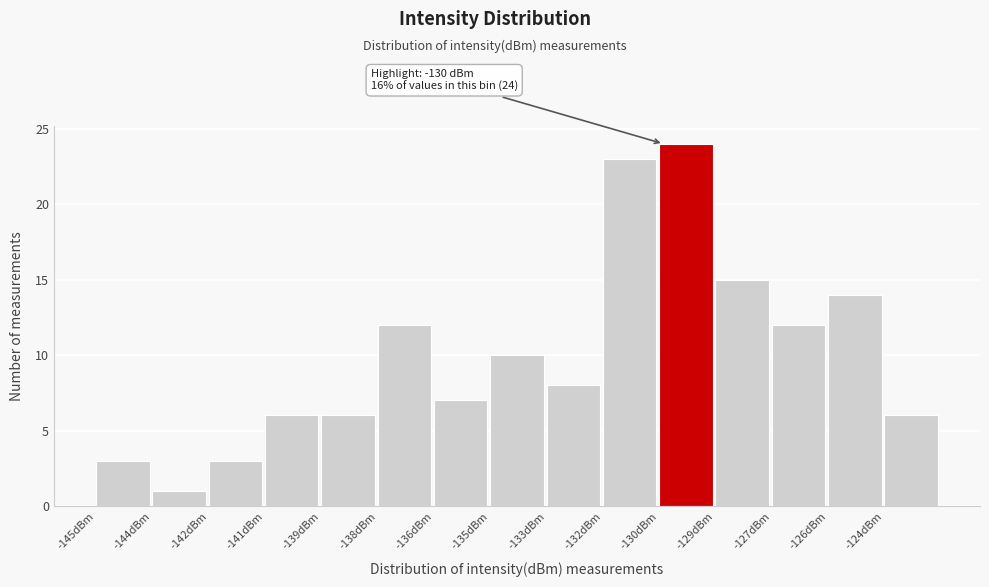

Reading right to left, what are all the values shown in this chart?

-124dBm=6	-126dBm=14	-127dBm=12	-129dBm=15	-130dBm=24	-132dBm=23	-133dBm=8	-135dBm=10	-136dBm=7	-138dBm=12	-139dBm=6	-141dBm=6	-142dBm=3	-144dBm=1	-145dBm=3